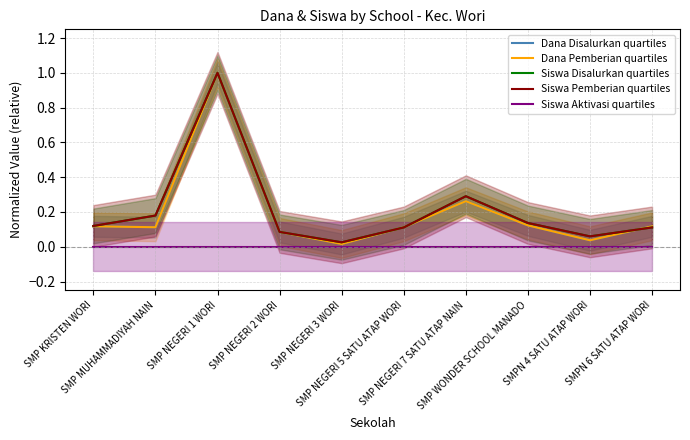

What is the label of the 4th point from the left?

SMP NEGERI 2 WORI